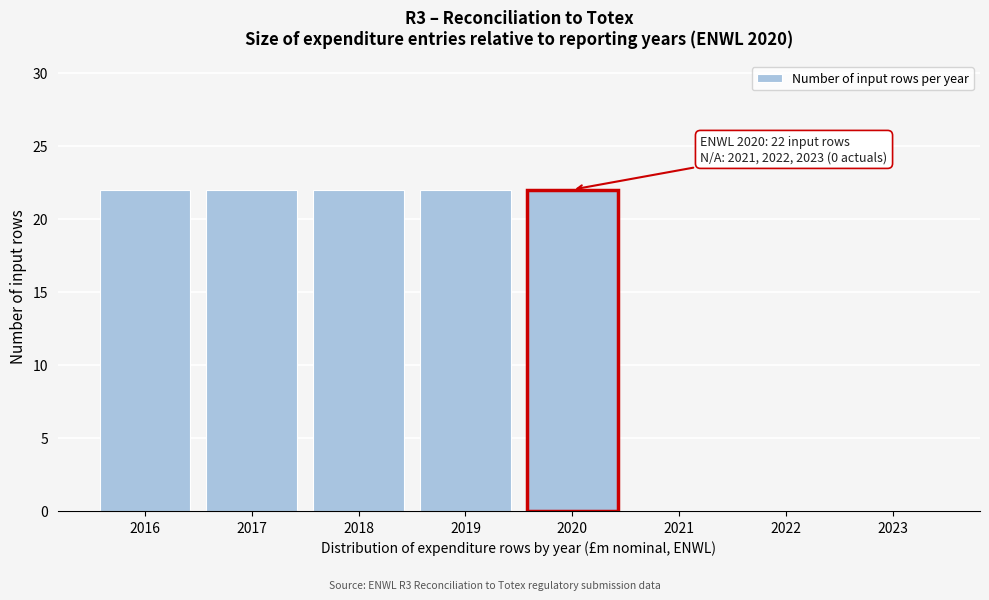

Reading right to left, what are all the values shown in this chart?

2023=0	2022=0	2021=0	2020=22	2019=22	2018=22	2017=22	2016=22